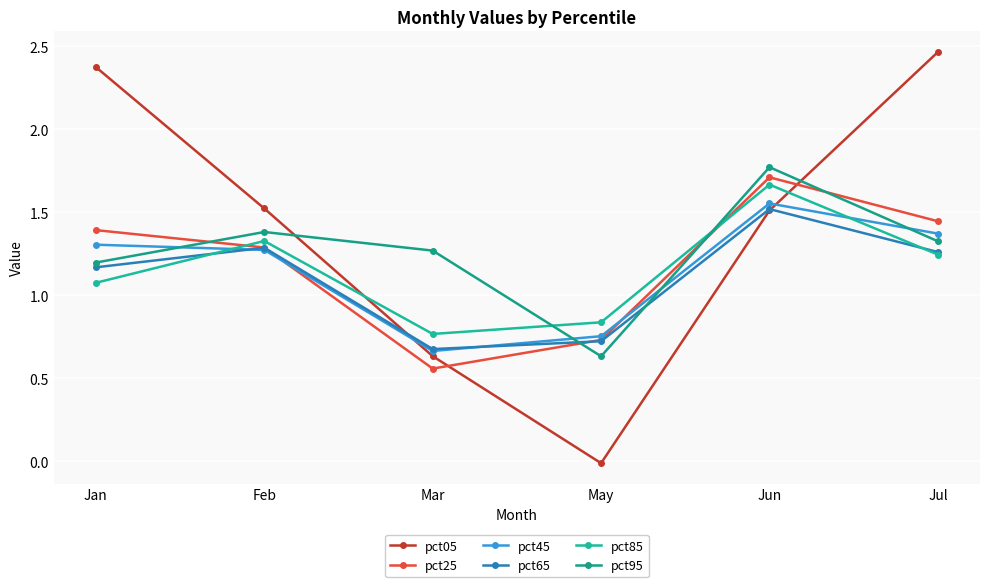

True or false: pct65 has more than 0 interior local peaks.

True